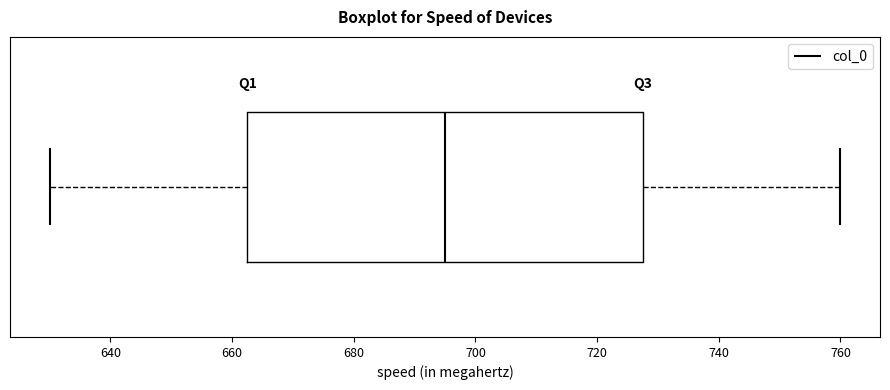

Read this box plot against the x-axis: the position of the median line, the range covered by the box, and the ends of both whiskers. The values are not printed on the chart, so give them approximately, as read against the axis.

median 696, box 662 to 728, whiskers 630 to 760